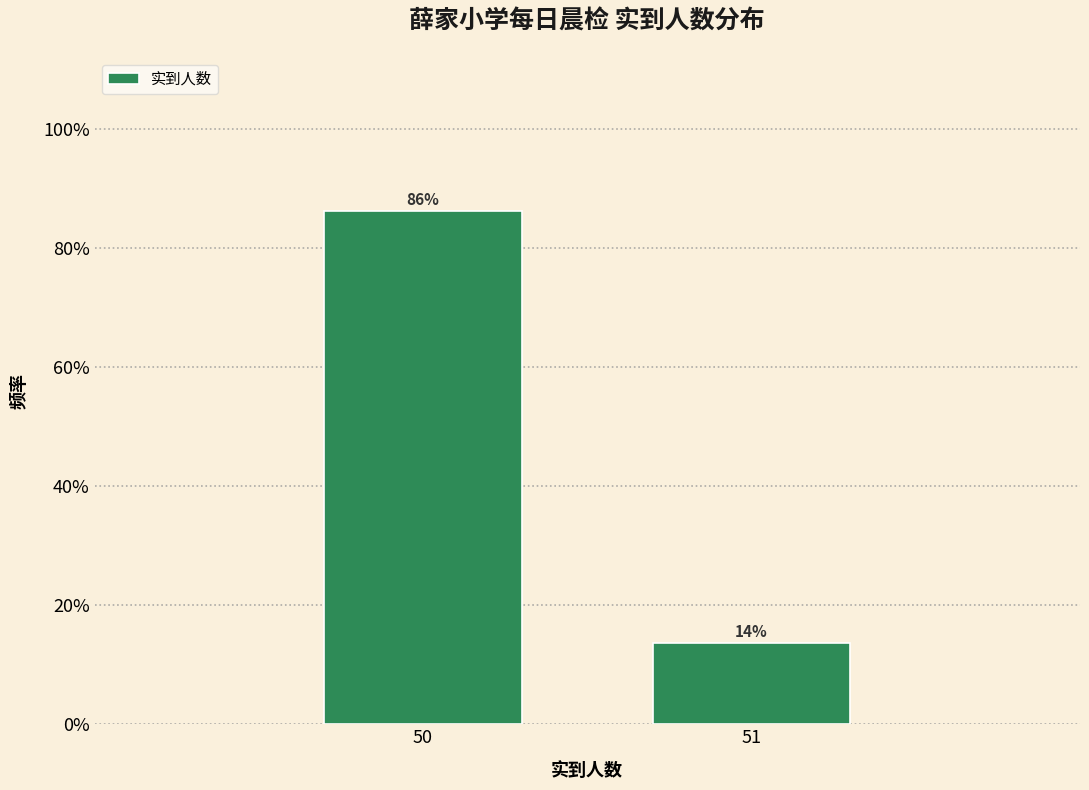

Does the chart contain any negative values?

No